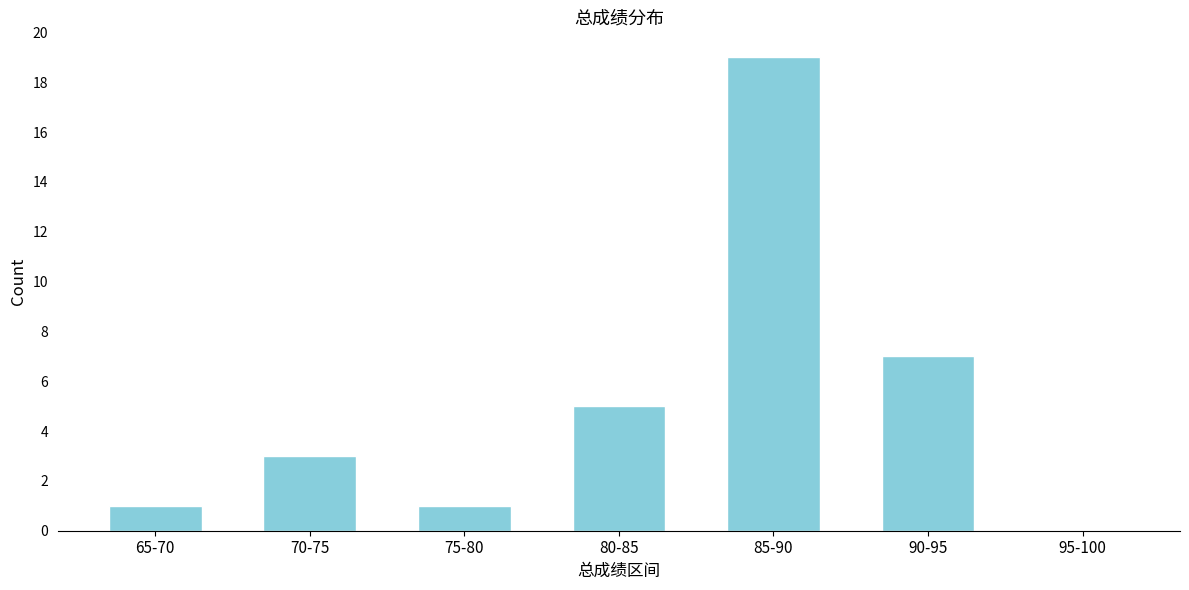

Reading right to left, transcribe all the data shown in this chart.

95-100=0	90-95=7	85-90=19	80-85=5	75-80=1	70-75=3	65-70=1